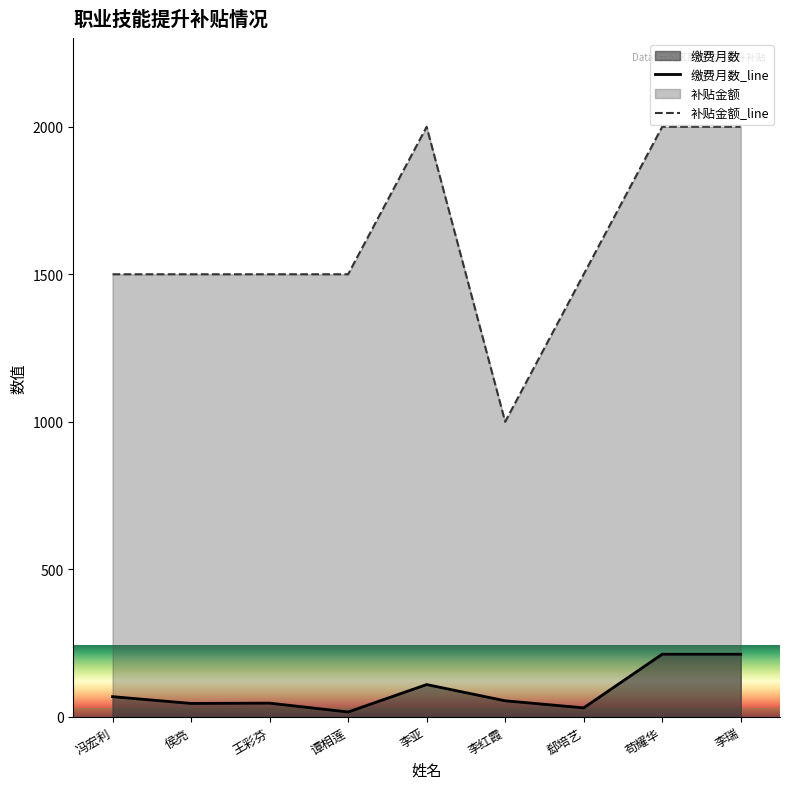

What is the label of the 8th point from the left?

苟耀华